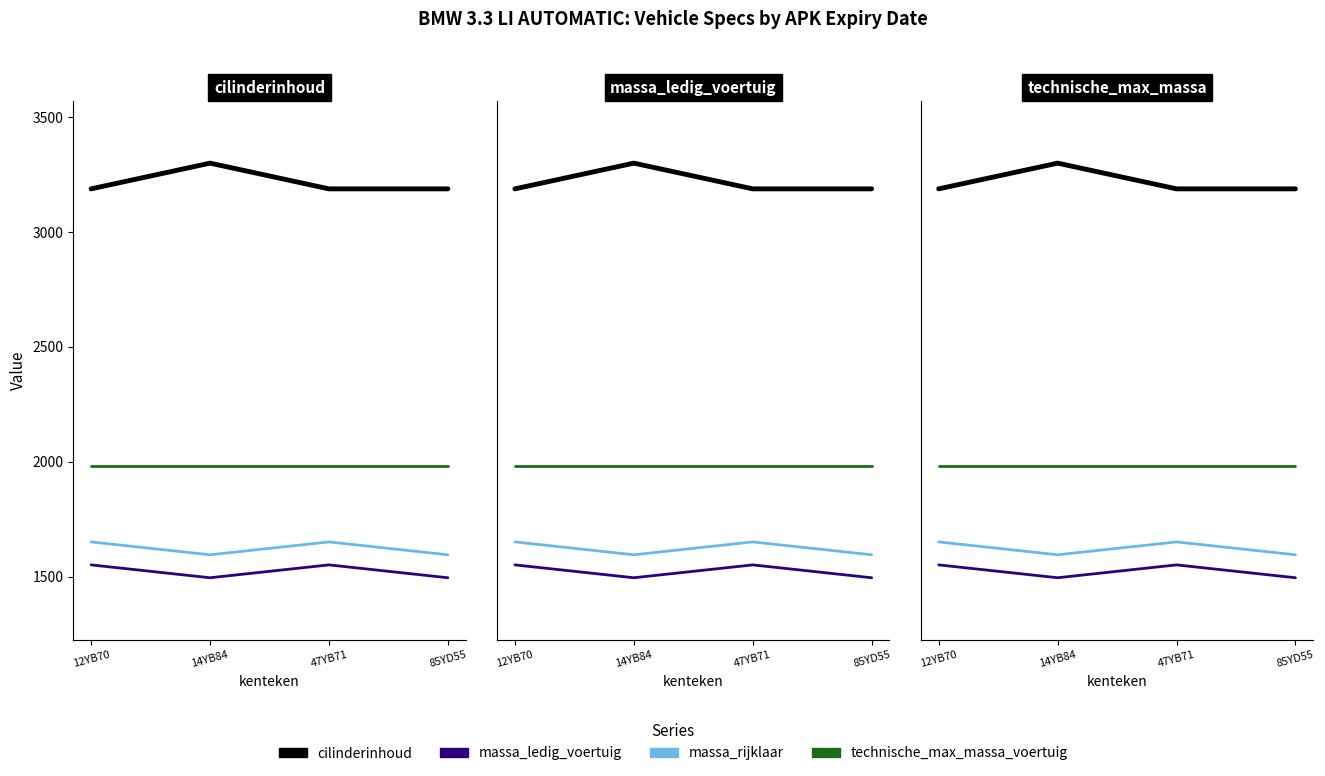

The value of massa_ledig_voertuig at 85YD55 is 1495. True or false?

True